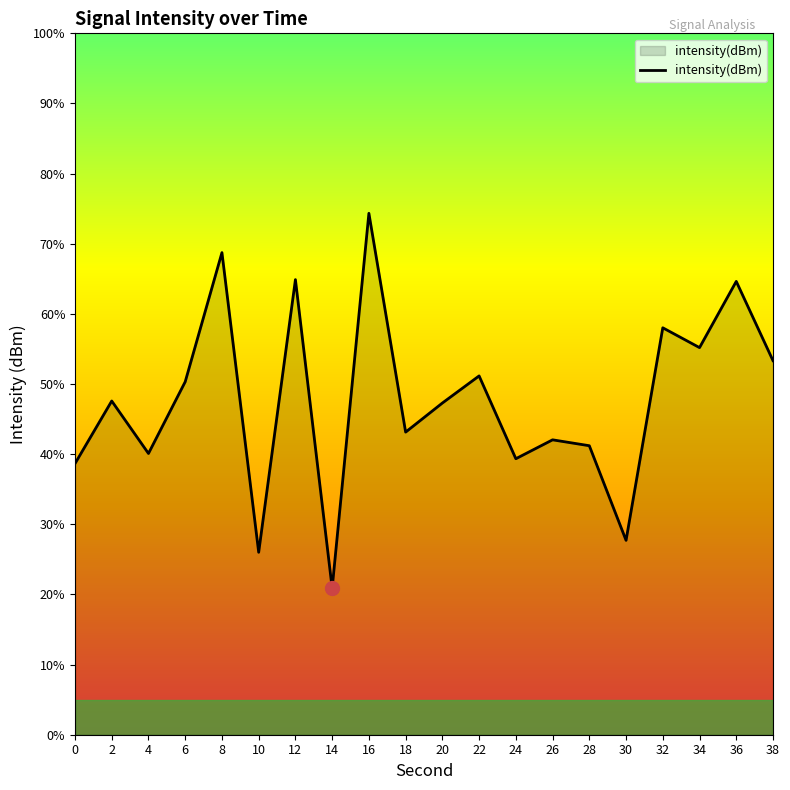

Is it true that the value at 6 is 50.3?

True